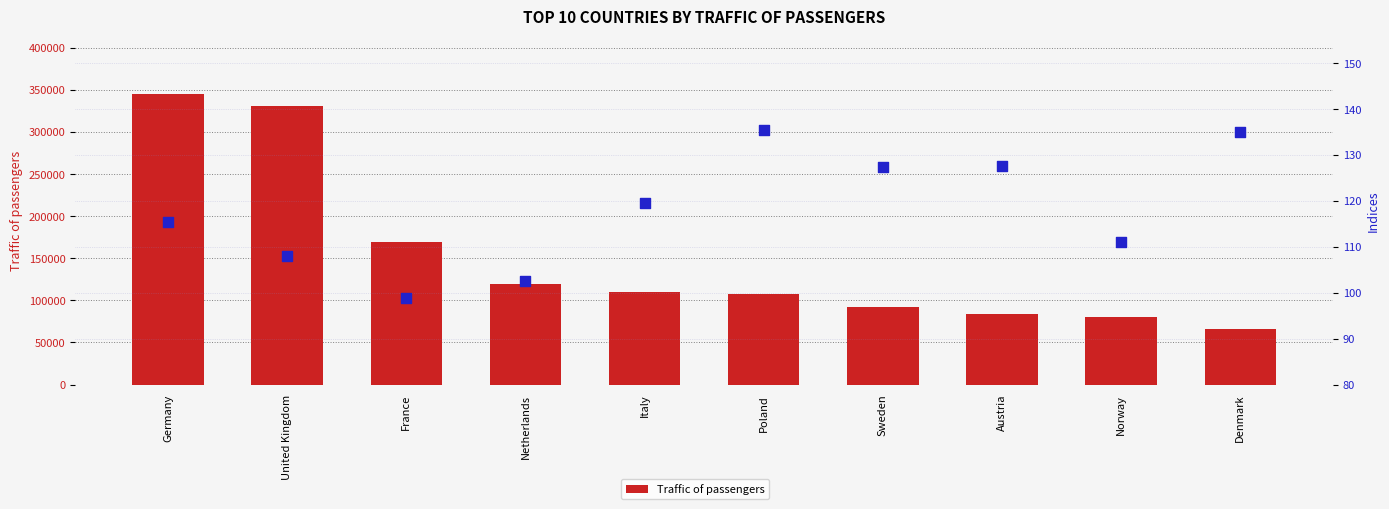

What is the total value across all series at France?

169133.8